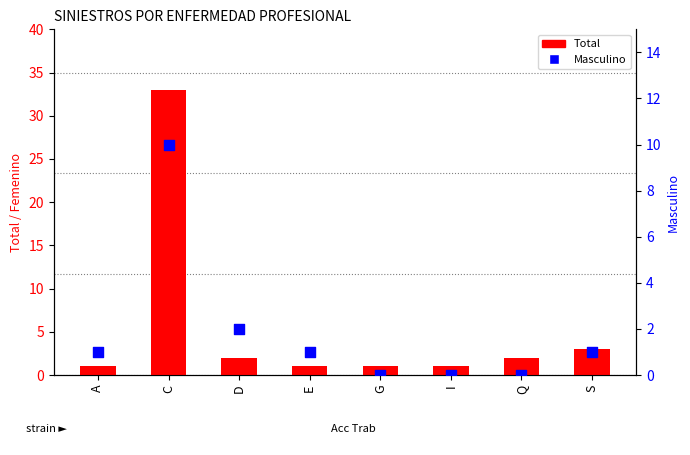

Is the value of Total at D greater than the value of Masculino at S?

Yes